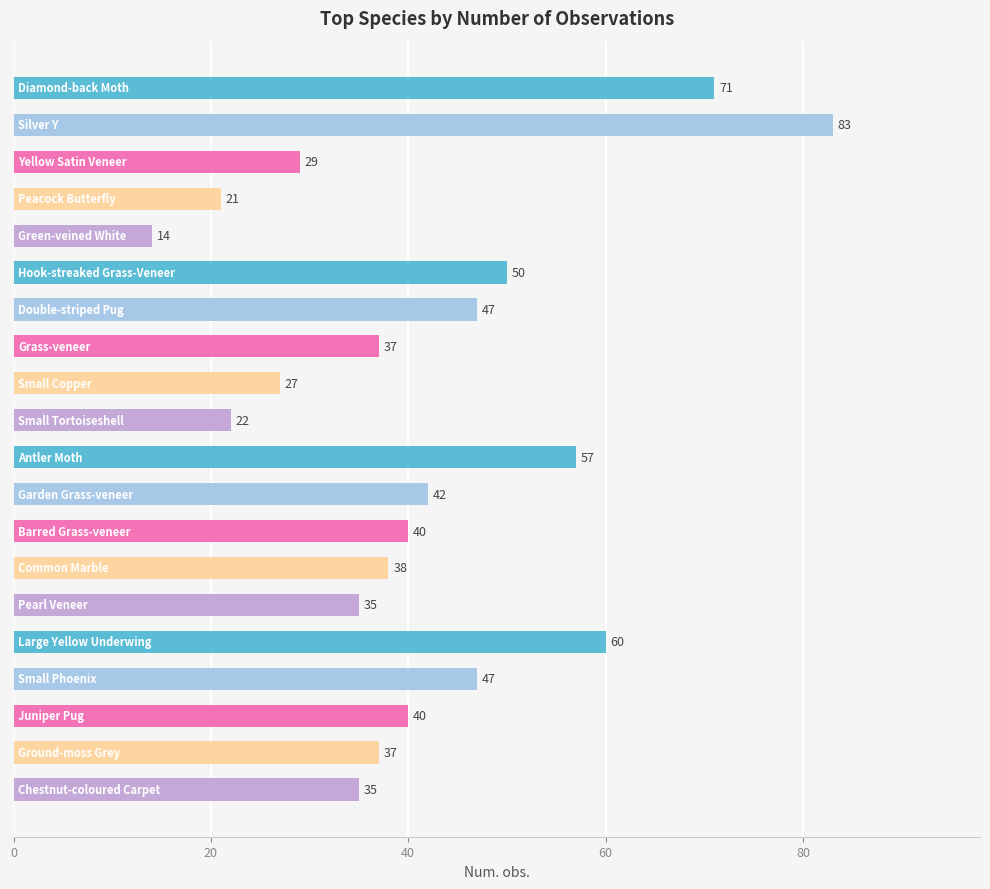

What is the value of the 14th bar from the top?

38